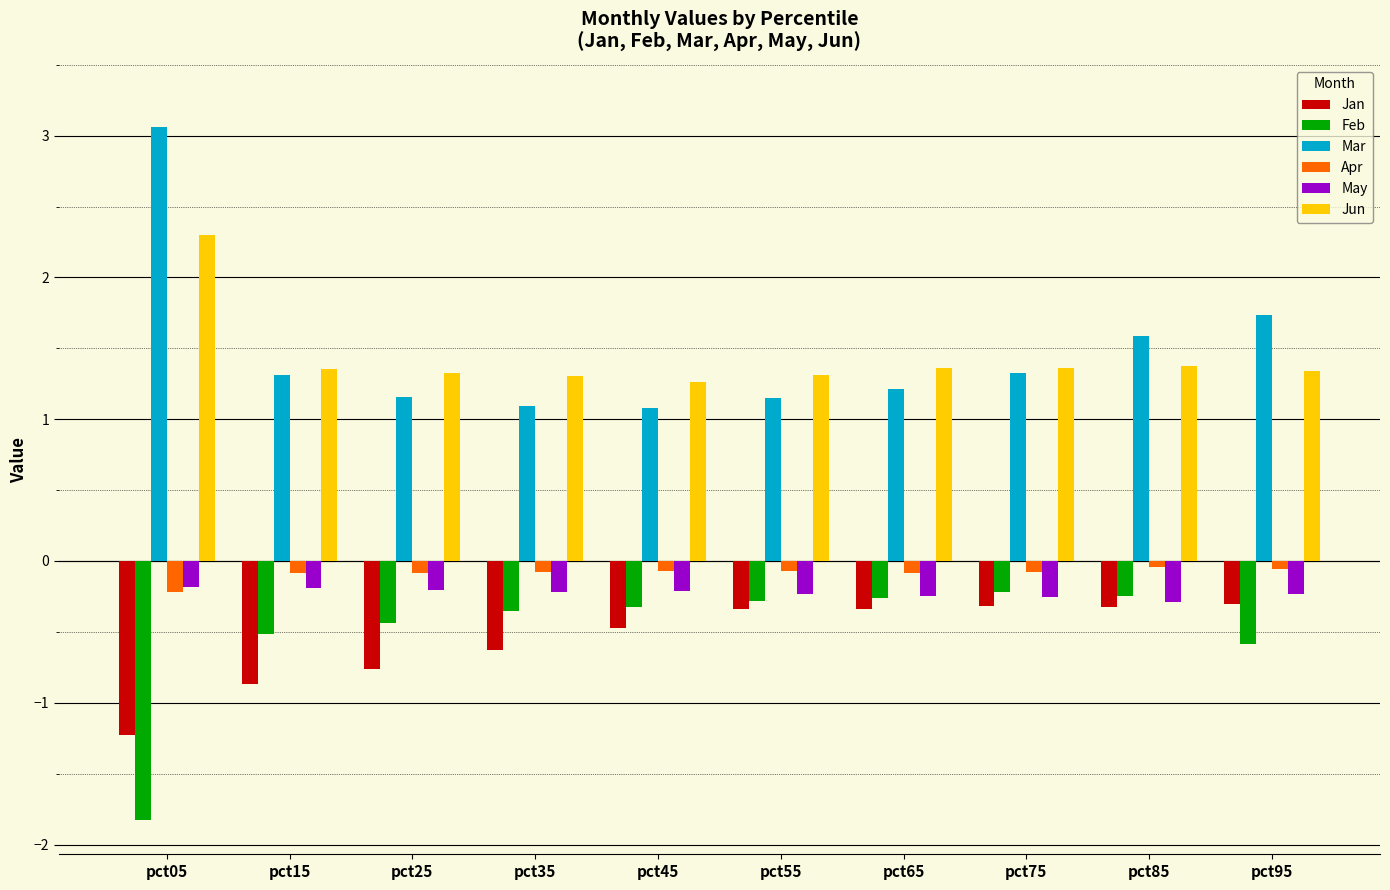

Which series has the widest spread of values?

Mar